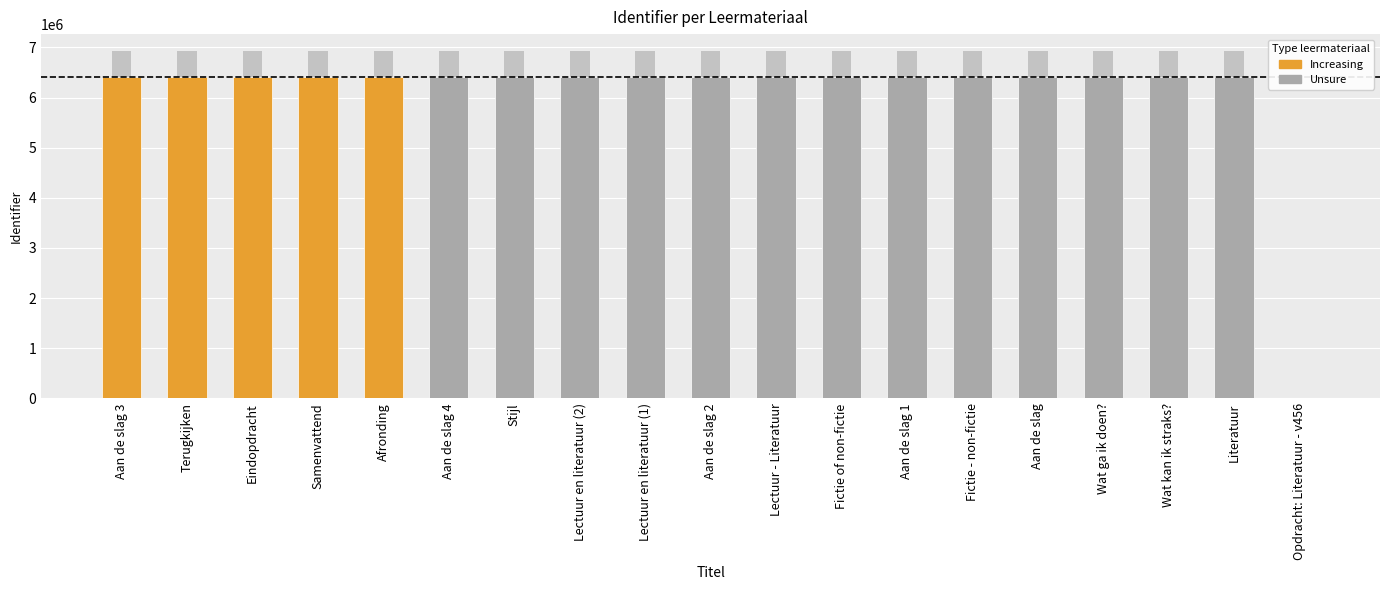

Reading left to right, transcribe all the data shown in this chart.

Aan de slag 3=6405545	Terugkijken=6405066	Eindopdracht=6405064	Samenvattend=6405061	Afronding=6405060	Aan de slag 4=6405054	Stijl=6405052	Lectuur en literatuur (2)=6405051	Lectuur en literatuur (1)=6405050	Aan de slag 2=6405048	Lectuur - Literatuur=6405046	Fictie of non-fictie=6405045	Aan de slag 1=6405043	Fictie - non-fictie=6405041	Aan de slag=6405040	Wat ga ik doen?=6405038	Wat kan ik straks?=6405036	Literatuur=6405035	Opdracht: Literatuur - v456=0